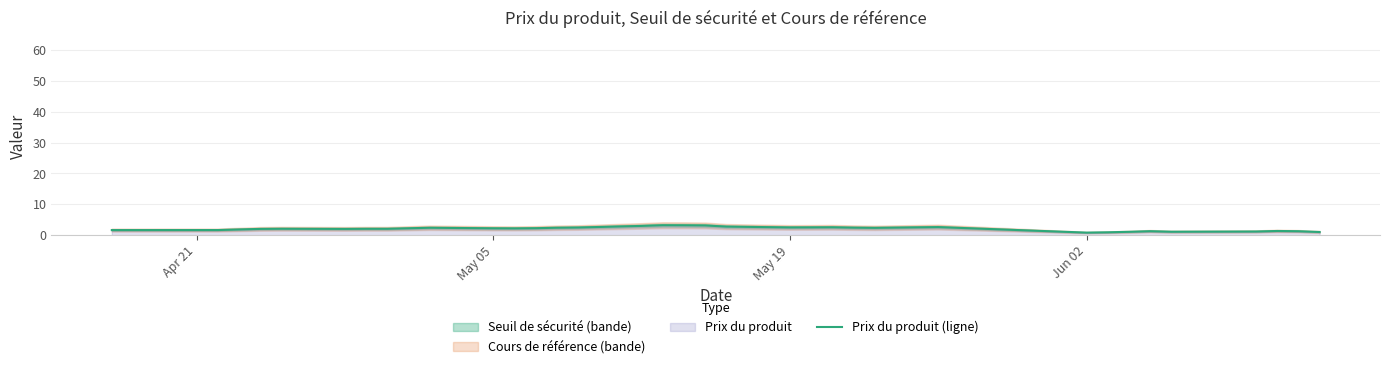

What is the highest value of the Prix du produit (ligne) series?

3.2